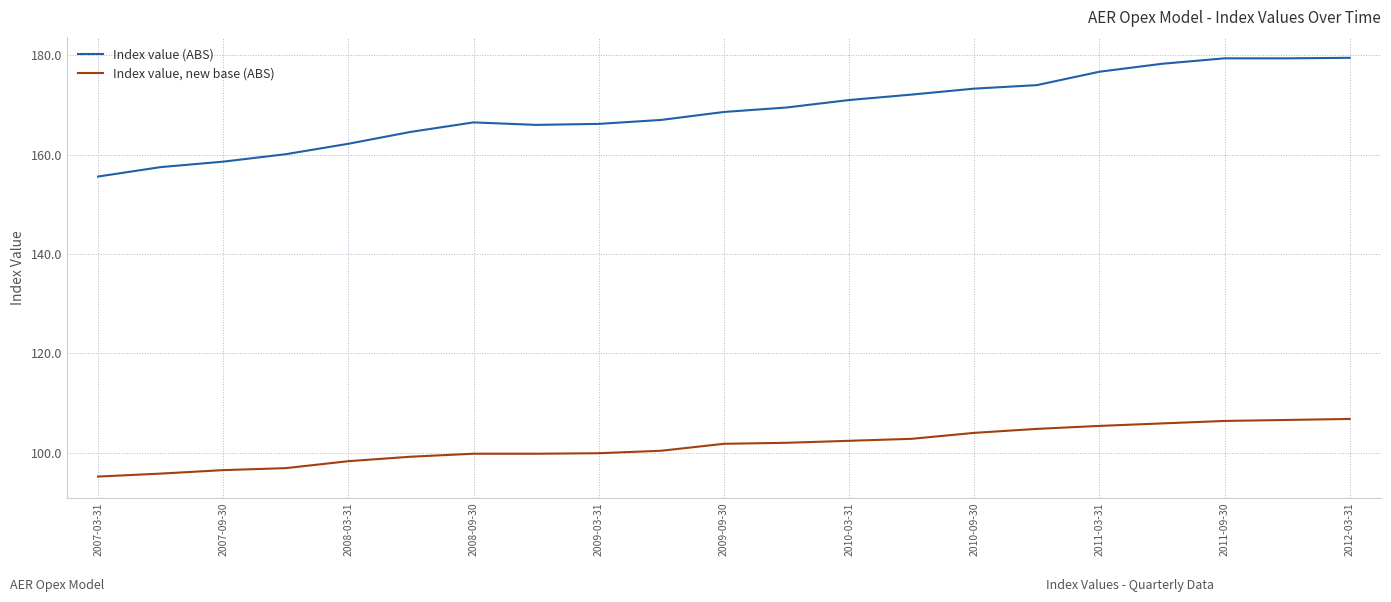

What is the difference between the maximum and minimum values in the Index value (ABS) series?

23.9